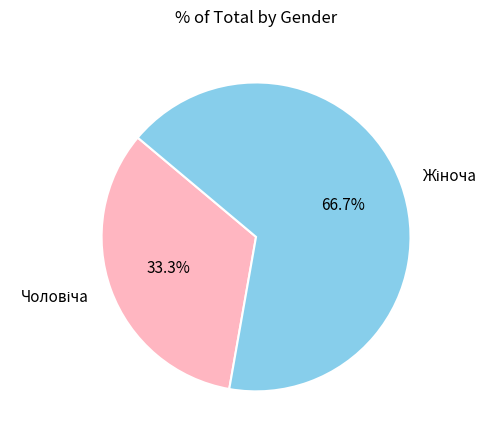

Is there a majority slice in this chart?

Yes